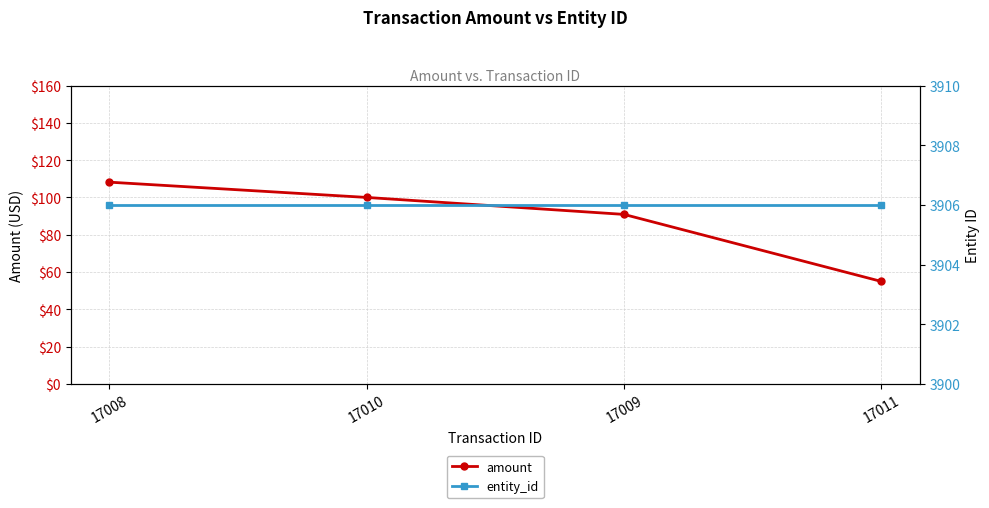

What is the average value of the entity_id series?

3906.0